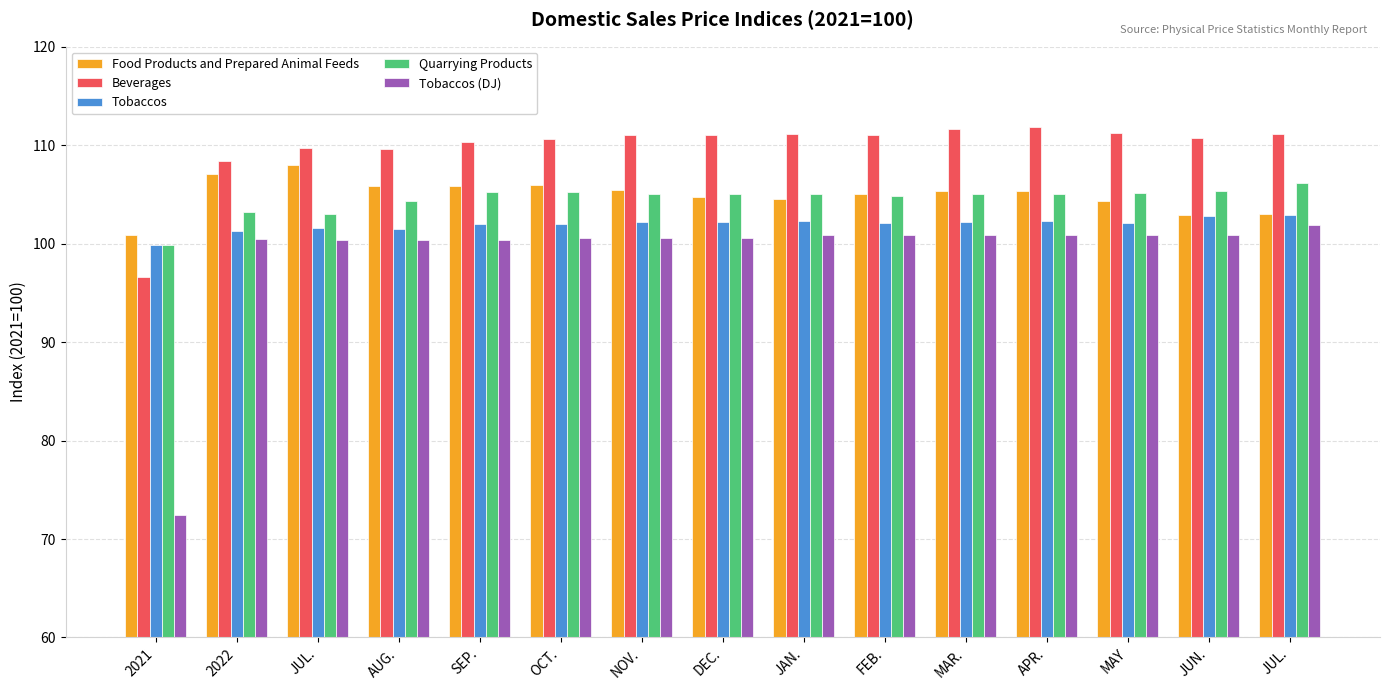

How many data points does each series have?

15